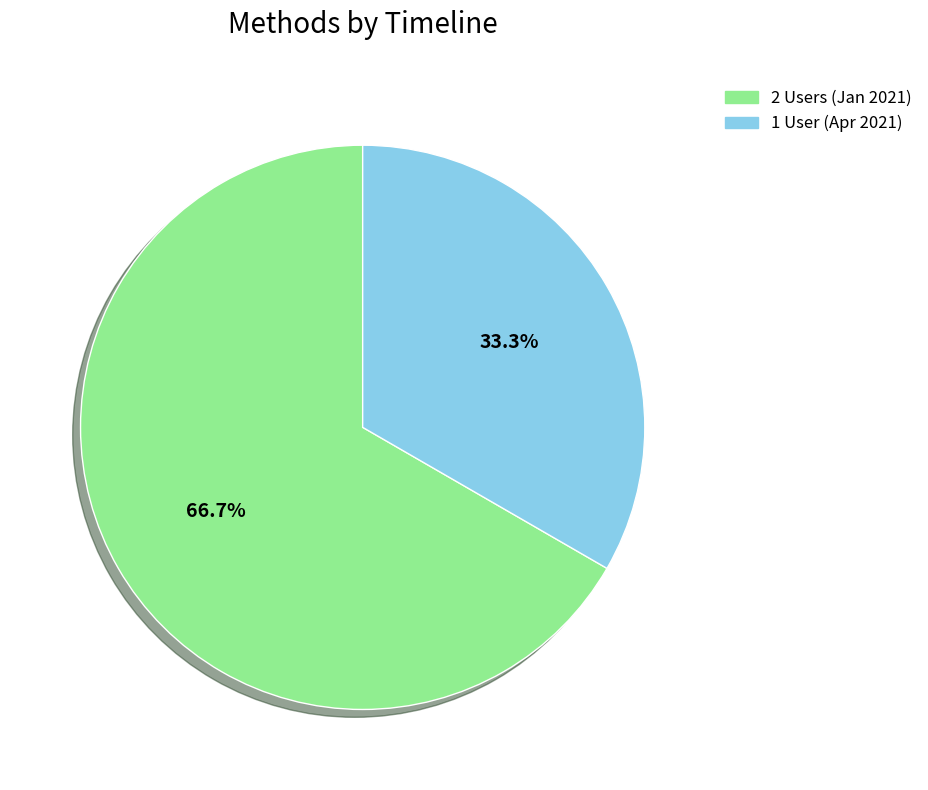

How many segments does this pie chart have?

2